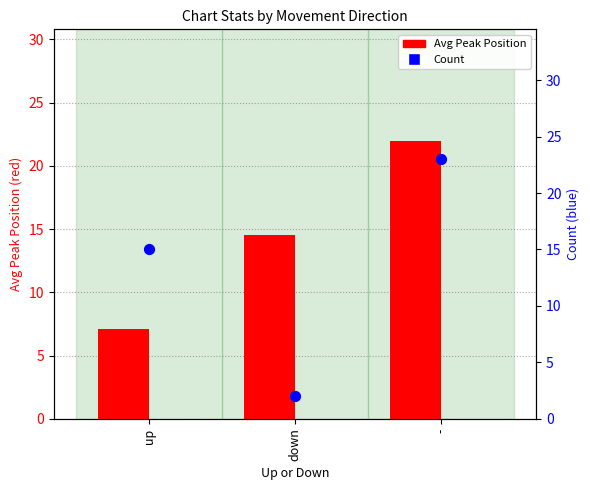

What are all the series names shown in the legend?

Avg Peak Position, Count